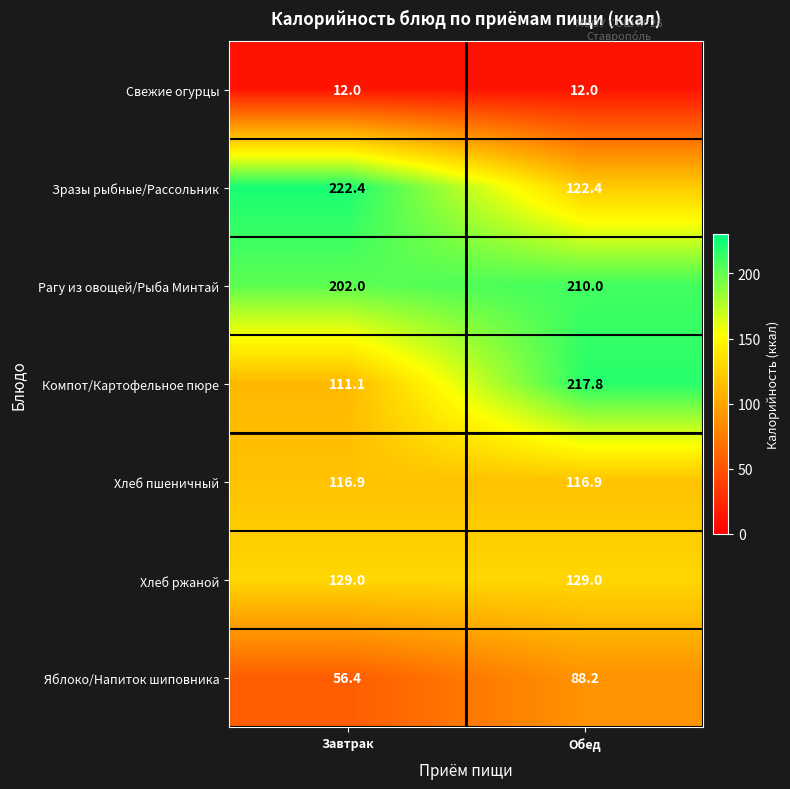

Which series has the widest spread of values?

Компот/Картофельное пюре